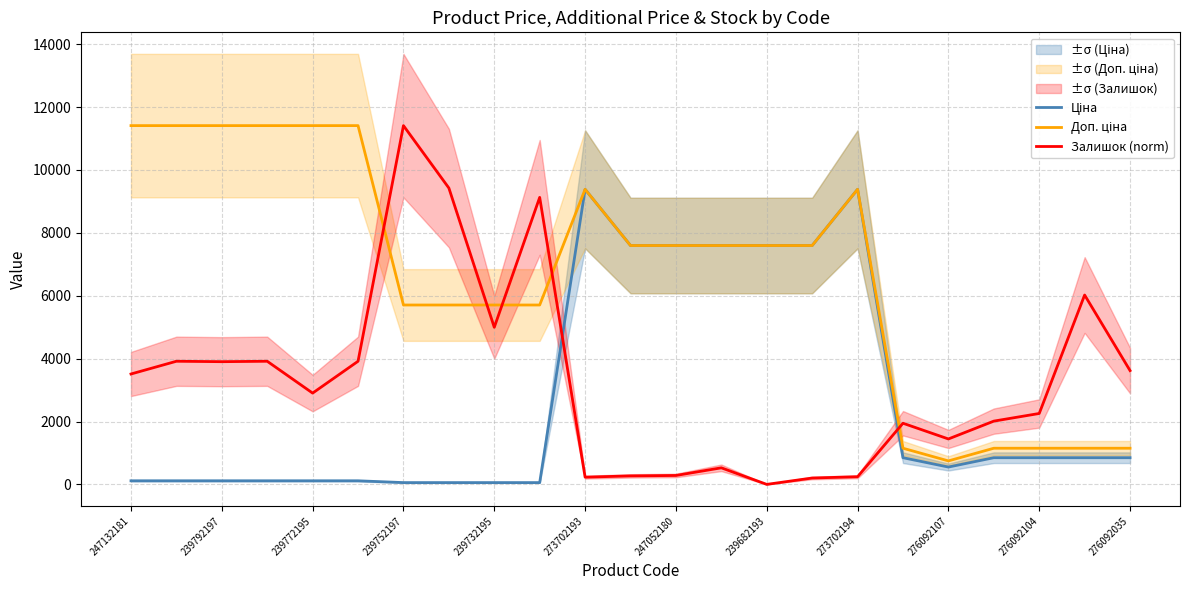

Read the Залишок (norm) value at 239772195.

2903.1